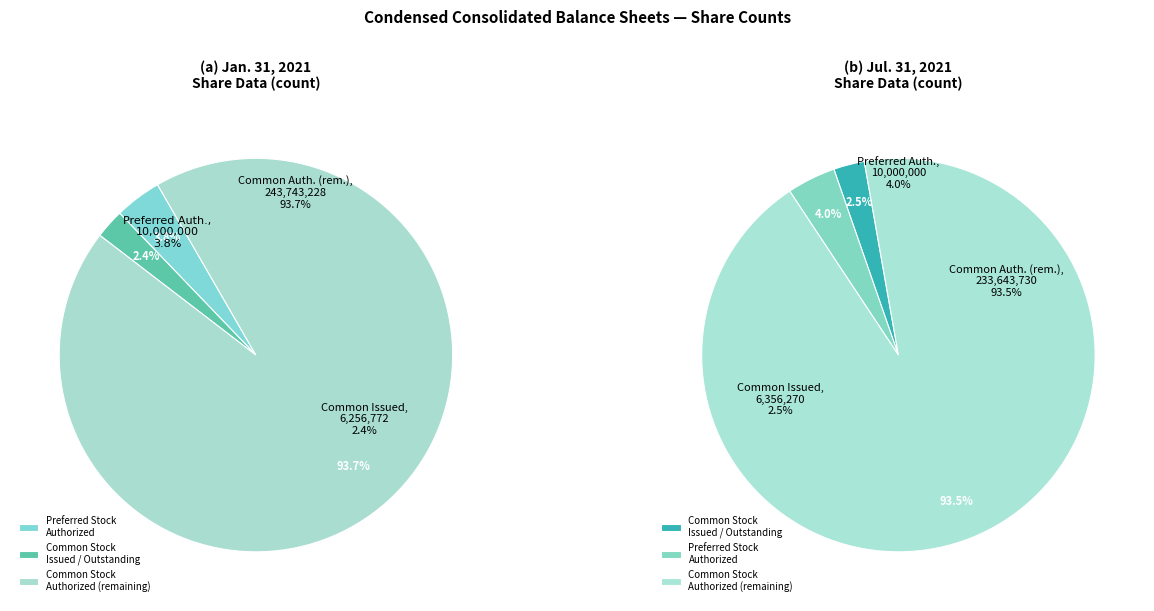

True or false: Preferred stock, shares authorized accounts for 1% of the total.

False